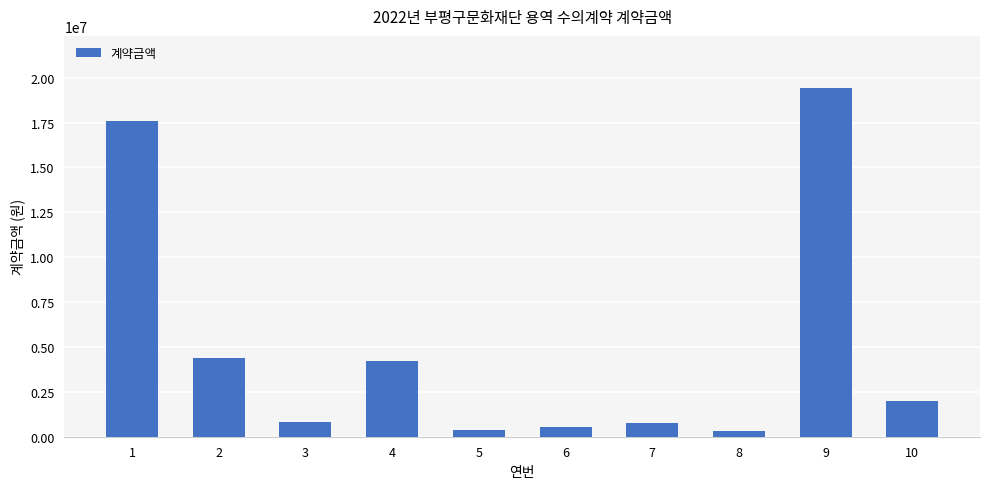

What is the sum of all values?

50448400